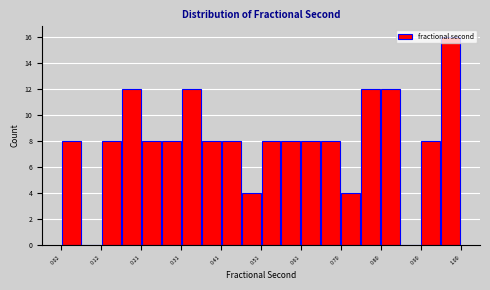

Which range on the x-axis has the tallest bar?

0.95 to 1.00